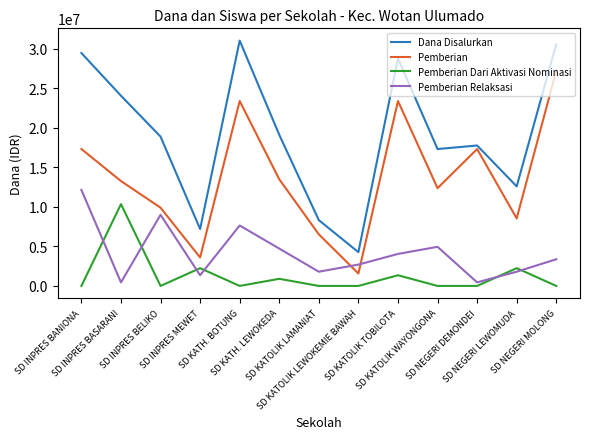

Reading left to right, transcribe all the data shown in this chart.

Dana Disalurkan: SD INPRES BANIONA=29475000	SD INPRES BASARANI=24075000	SD INPRES BELIKO=18900000	SD INPRES MEWET=7200000	SD KATH. BOTUNG=31050000	SD KATH. LEWOKEDA=19125000	SD KATOLIK LAMANIAT=8325000	SD KATOLIK LEWOKEMIE BAWAH=4275000	SD KATOLIK TOBILOTA=28800000	SD KATOLIK WAYONGONA=17325000	SD NEGERI DEMONDEI=17775000	SD NEGERI LEWOMUDA=12600000	SD NEGERI MOLONG=30600000
Pemberian: SD INPRES BANIONA=17325000	SD INPRES BASARANI=13275000	SD INPRES BELIKO=9900000	SD INPRES MEWET=3600000	SD KATH. BOTUNG=23400000	SD KATH. LEWOKEDA=13500000	SD KATOLIK LAMANIAT=6525000	SD KATOLIK LEWOKEMIE BAWAH=1575000	SD KATOLIK TOBILOTA=23400000	SD KATOLIK WAYONGONA=12375000	SD NEGERI DEMONDEI=17325000	SD NEGERI LEWOMUDA=8550000	SD NEGERI MOLONG=27225000
Pemberian Dari Aktivasi Nominasi: SD INPRES BANIONA=0	SD INPRES BASARANI=10350000	SD INPRES BELIKO=0	SD INPRES MEWET=2250000	SD KATH. BOTUNG=0	SD KATH. LEWOKEDA=900000	SD KATOLIK LAMANIAT=0	SD KATOLIK LEWOKEMIE BAWAH=0	SD KATOLIK TOBILOTA=1350000	SD KATOLIK WAYONGONA=0	SD NEGERI DEMONDEI=0	SD NEGERI LEWOMUDA=2250000	SD NEGERI MOLONG=0
Pemberian Relaksasi: SD INPRES BANIONA=12150000	SD INPRES BASARANI=450000	SD INPRES BELIKO=9000000	SD INPRES MEWET=1350000	SD KATH. BOTUNG=7650000	SD KATH. LEWOKEDA=4725000	SD KATOLIK LAMANIAT=1800000	SD KATOLIK LEWOKEMIE BAWAH=2700000	SD KATOLIK TOBILOTA=4050000	SD KATOLIK WAYONGONA=4950000	SD NEGERI DEMONDEI=450000	SD NEGERI LEWOMUDA=1800000	SD NEGERI MOLONG=3375000